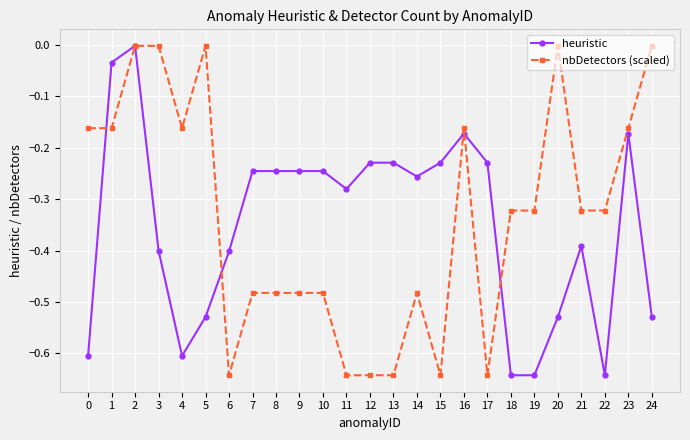

How many distinct data groups are displayed?

2